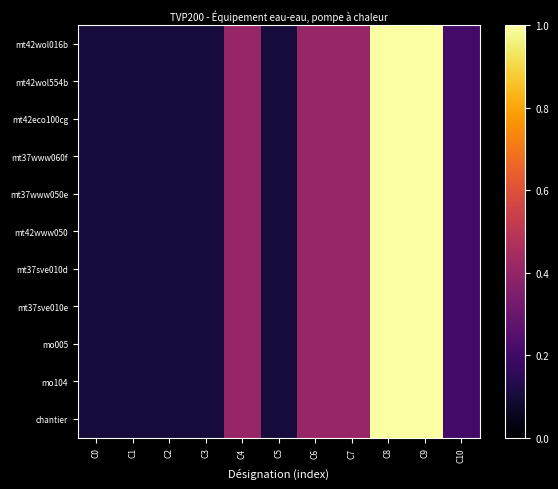

Between C10 and C2, which is larger?

C10